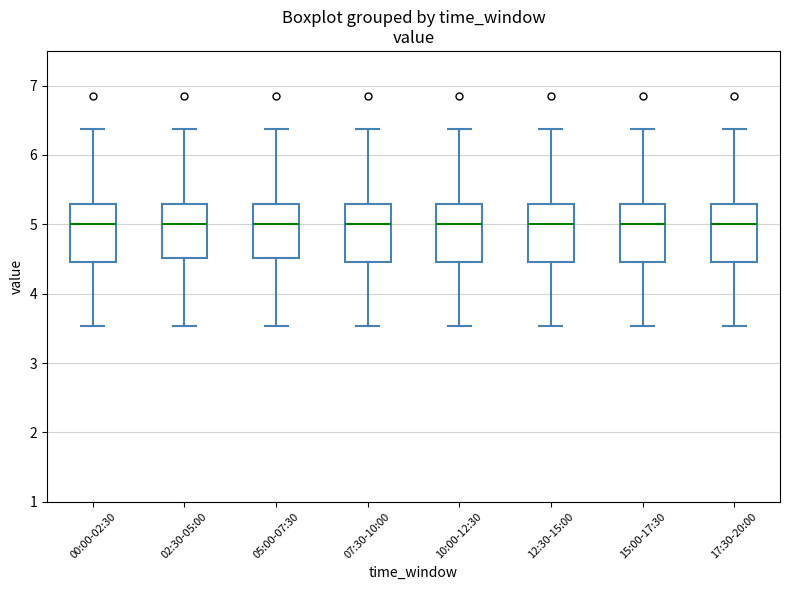

Reading left to right, transcribe this box plot: for each box, give where its median line is, the range the box spans, and where its two whiskers end, as read against the y-axis. The values are not printed on the chart, so give them approximately, as read against the axis.

00:00-02:30: median 5.0, box 4.5 to 5.3, whiskers 3.5 to 6.4
02:30-05:00: median 5.0, box 4.5 to 5.3, whiskers 3.5 to 6.4
05:00-07:30: median 5.0, box 4.5 to 5.3, whiskers 3.5 to 6.4
07:30-10:00: median 5.0, box 4.5 to 5.3, whiskers 3.5 to 6.4
10:00-12:30: median 5.0, box 4.5 to 5.3, whiskers 3.5 to 6.4
12:30-15:00: median 5.0, box 4.5 to 5.3, whiskers 3.5 to 6.4
15:00-17:30: median 5.0, box 4.5 to 5.3, whiskers 3.5 to 6.4
17:30-20:00: median 5.0, box 4.5 to 5.3, whiskers 3.5 to 6.4